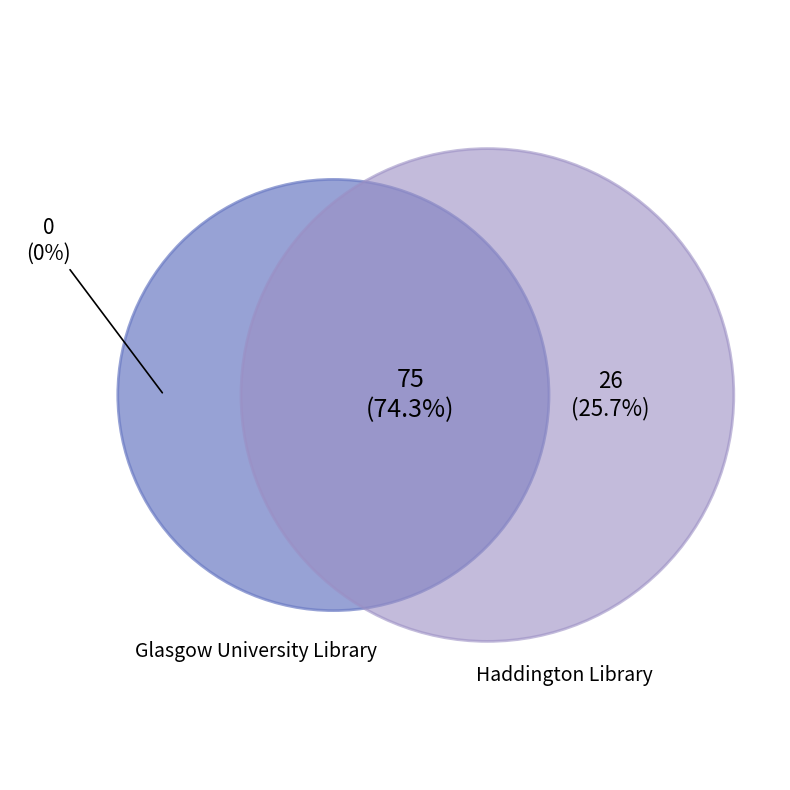

Count the number of slices in the pie.

2